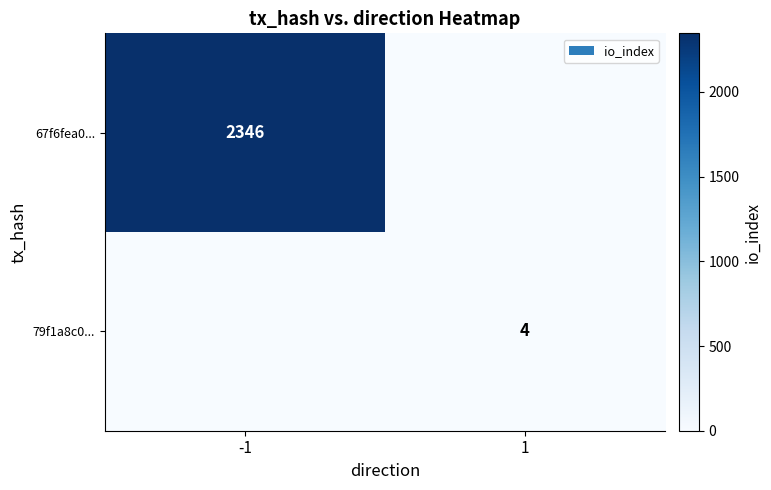

The 79f1a8c0... series shows 4 at 1. True or false?

True